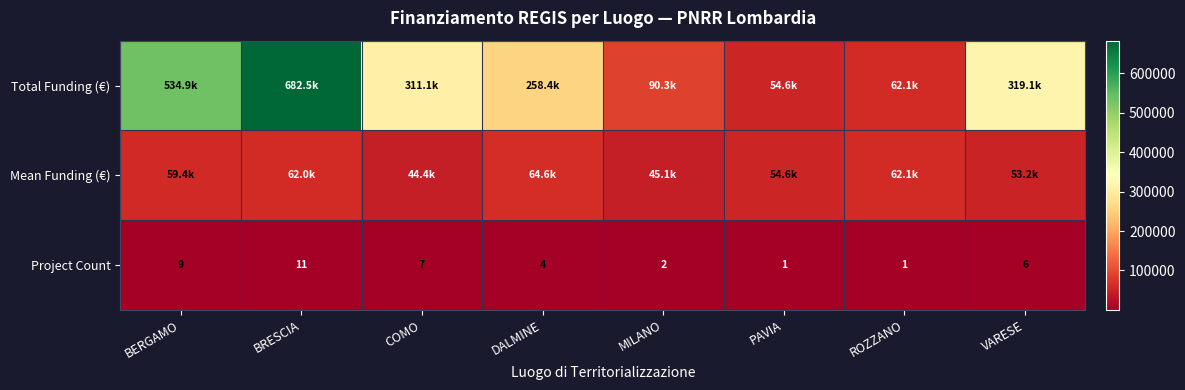

At which category does the chart reach its peak across all series?

BRESCIA